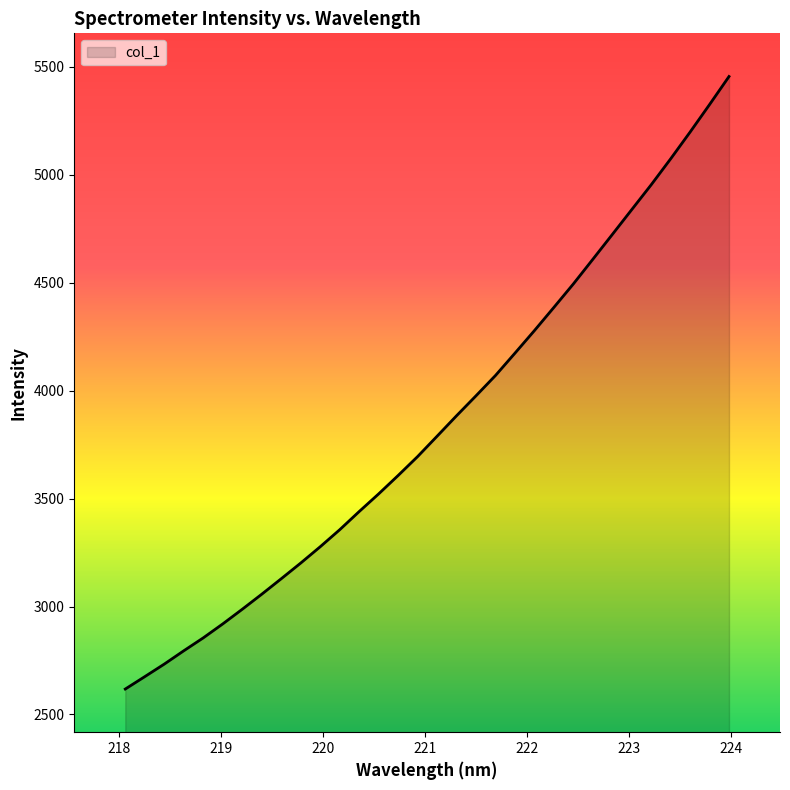

What is the greatest value displayed?

5455.9